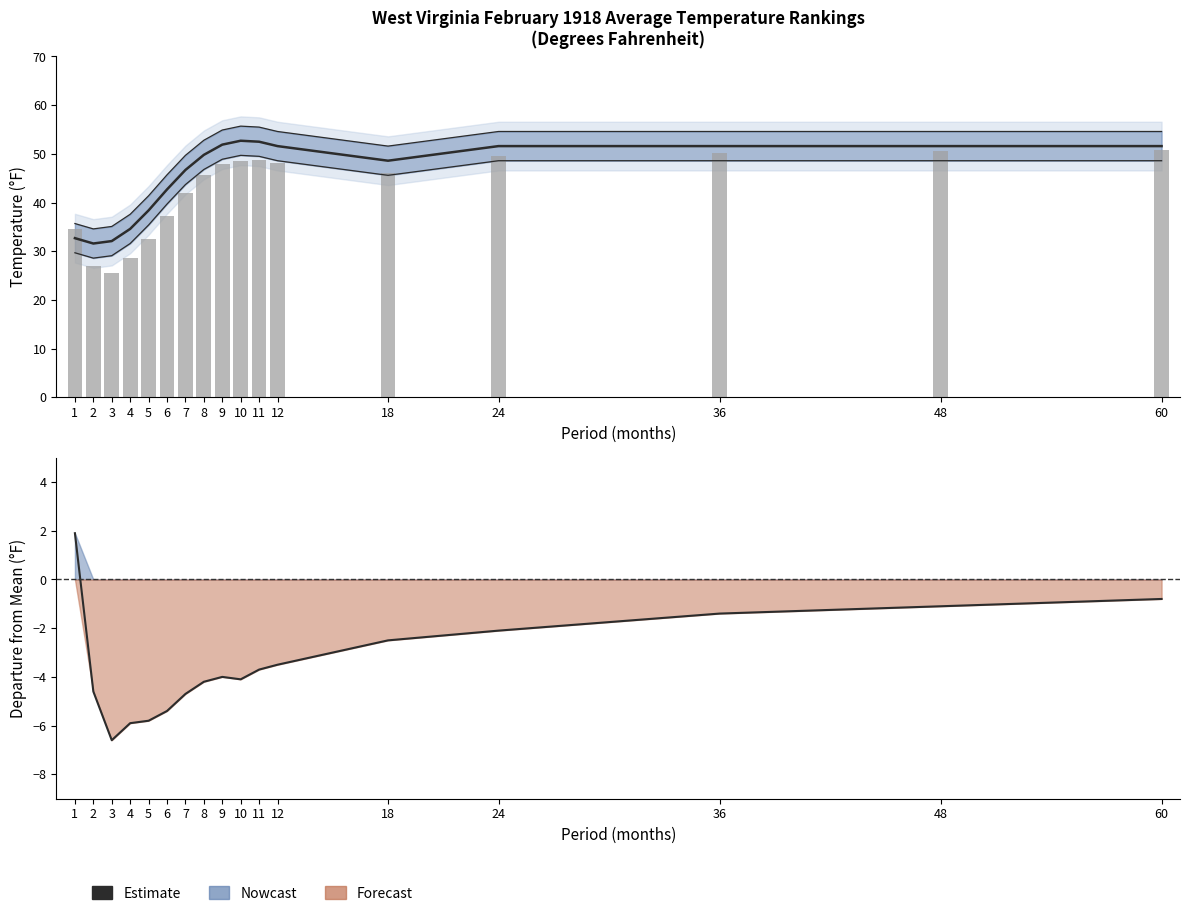

What is the sum of the Value values at 3 and 8?

71.1